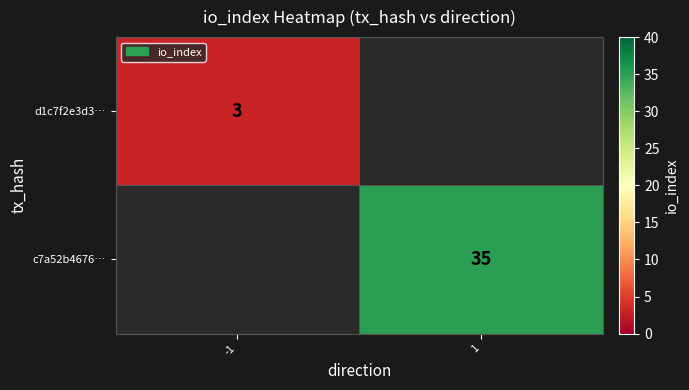

The value of c7a52b4676… at 1 is 19. True or false?

False